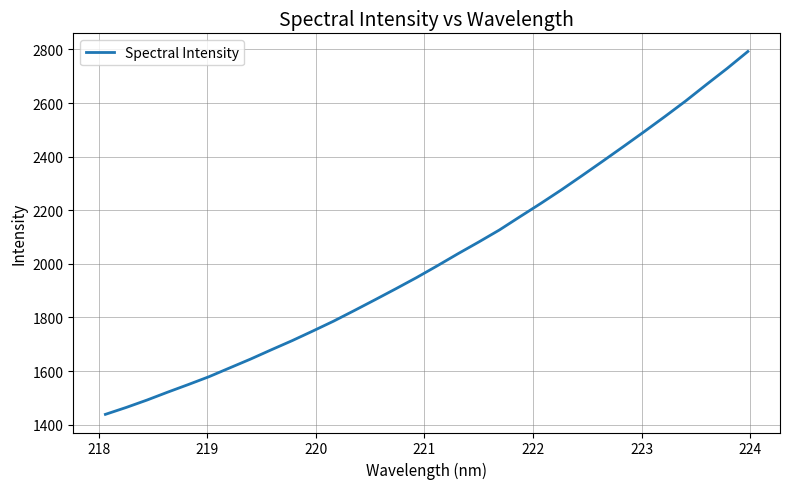

What is the greatest value displayed?

2792.5